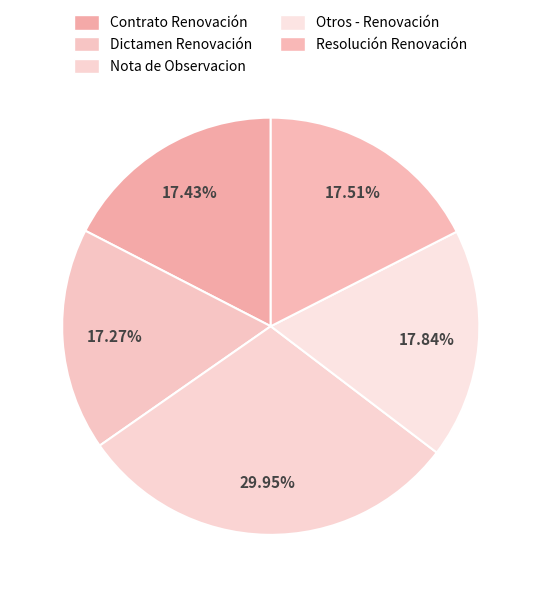

Does Nota de Observacion represent more than half of the total?

No